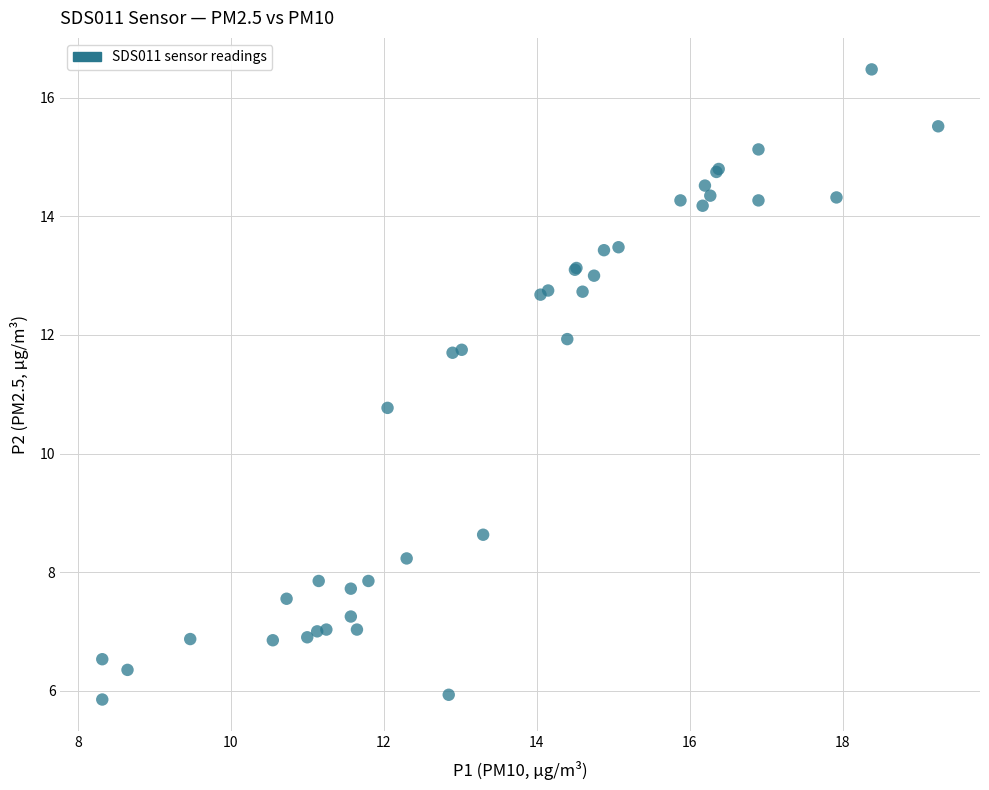

What Y value in the scatter plot is closest to 11?

10.8